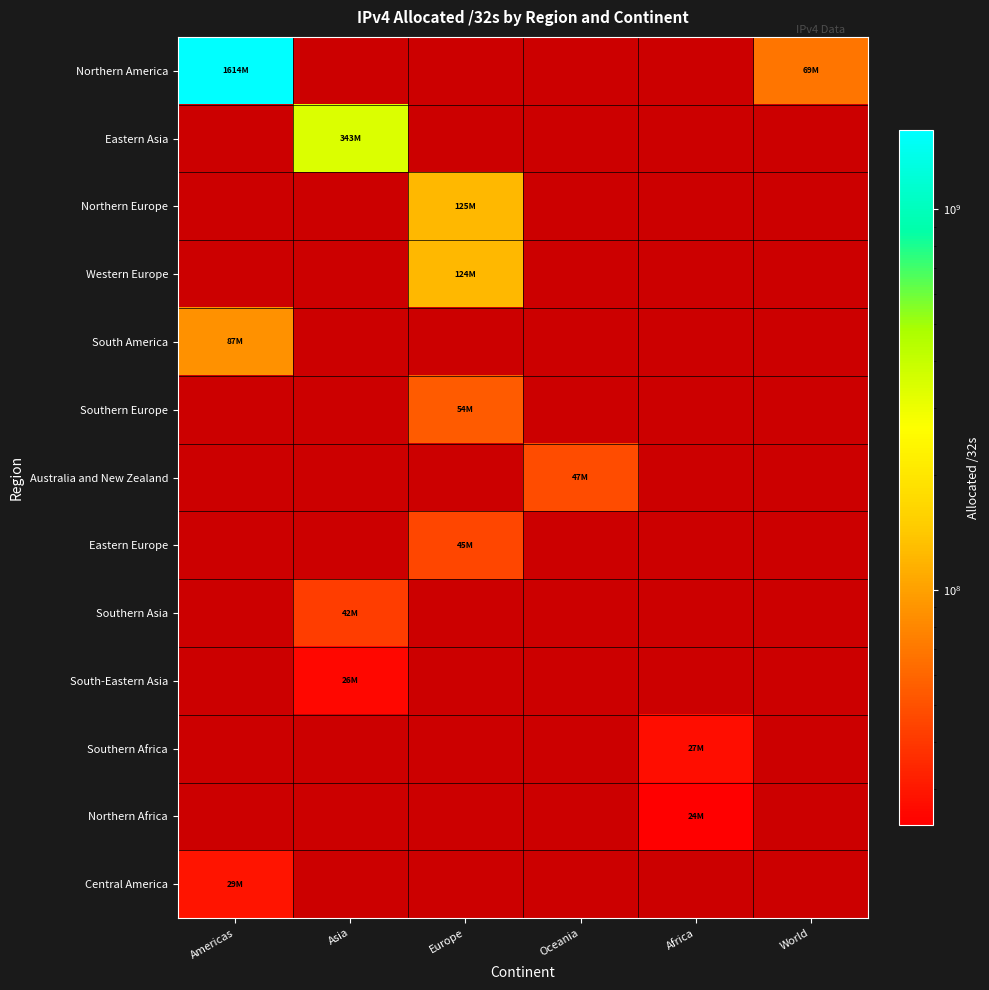

Which series has the widest spread of values?

Northern America